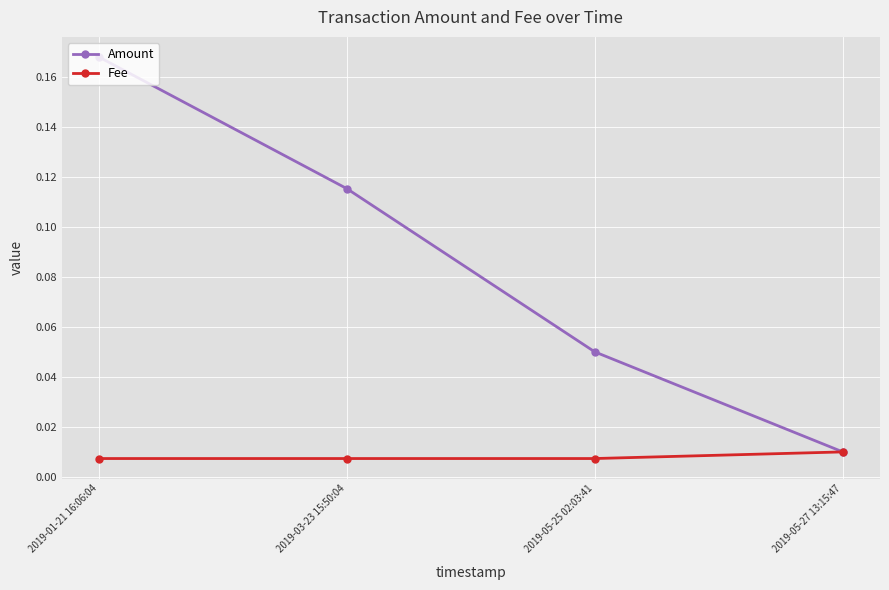

What are all the series names shown in the legend?

Amount, Fee